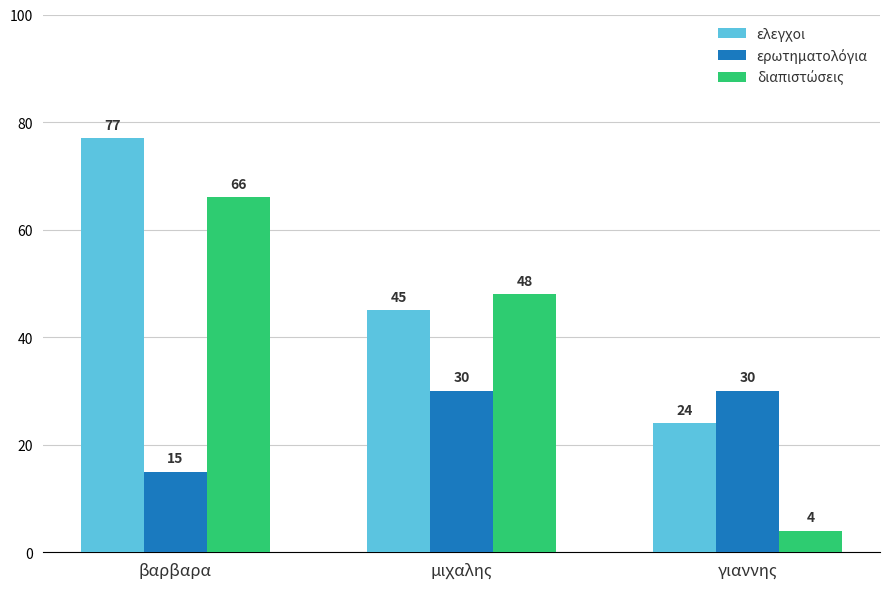

What is the difference between the maximum and minimum values in the ελεγχοι series?

53